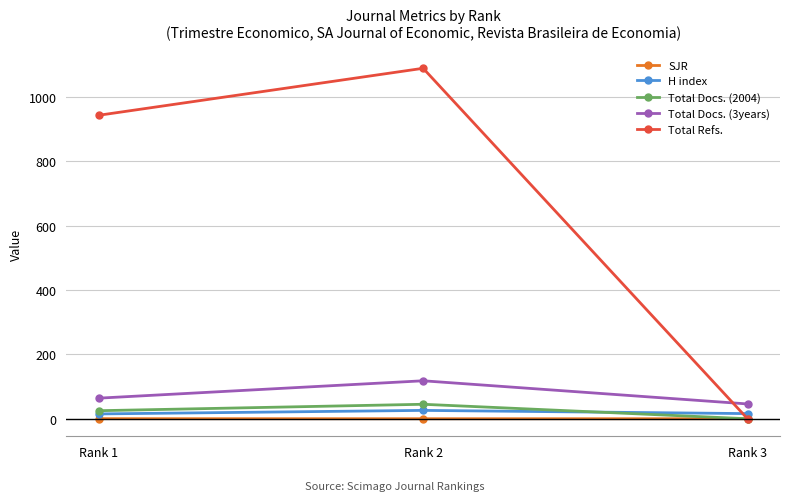

How many lines are shown in the chart?

5